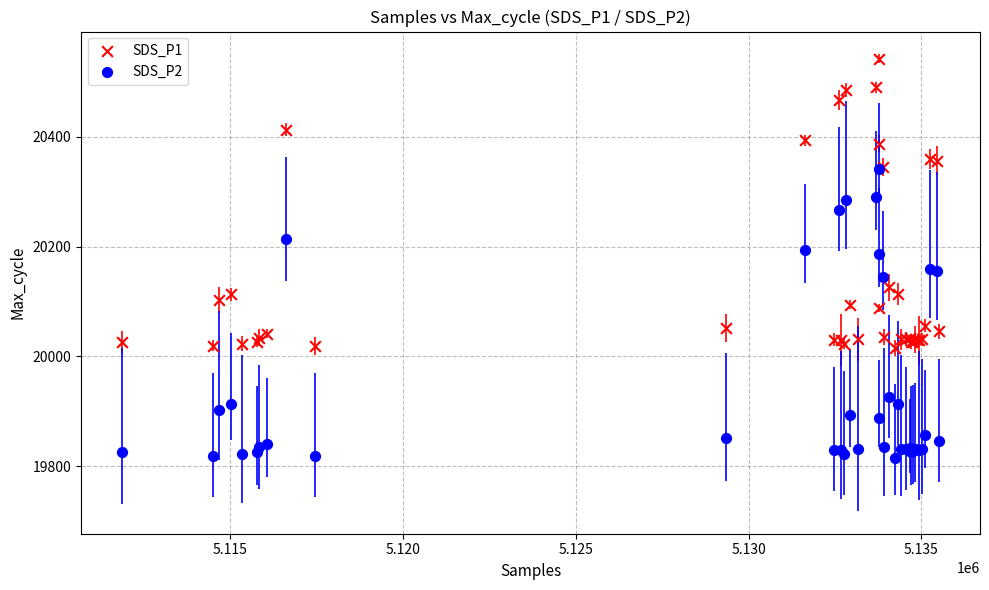

What are all the series names shown in the legend?

SDS_P1, SDS_P2